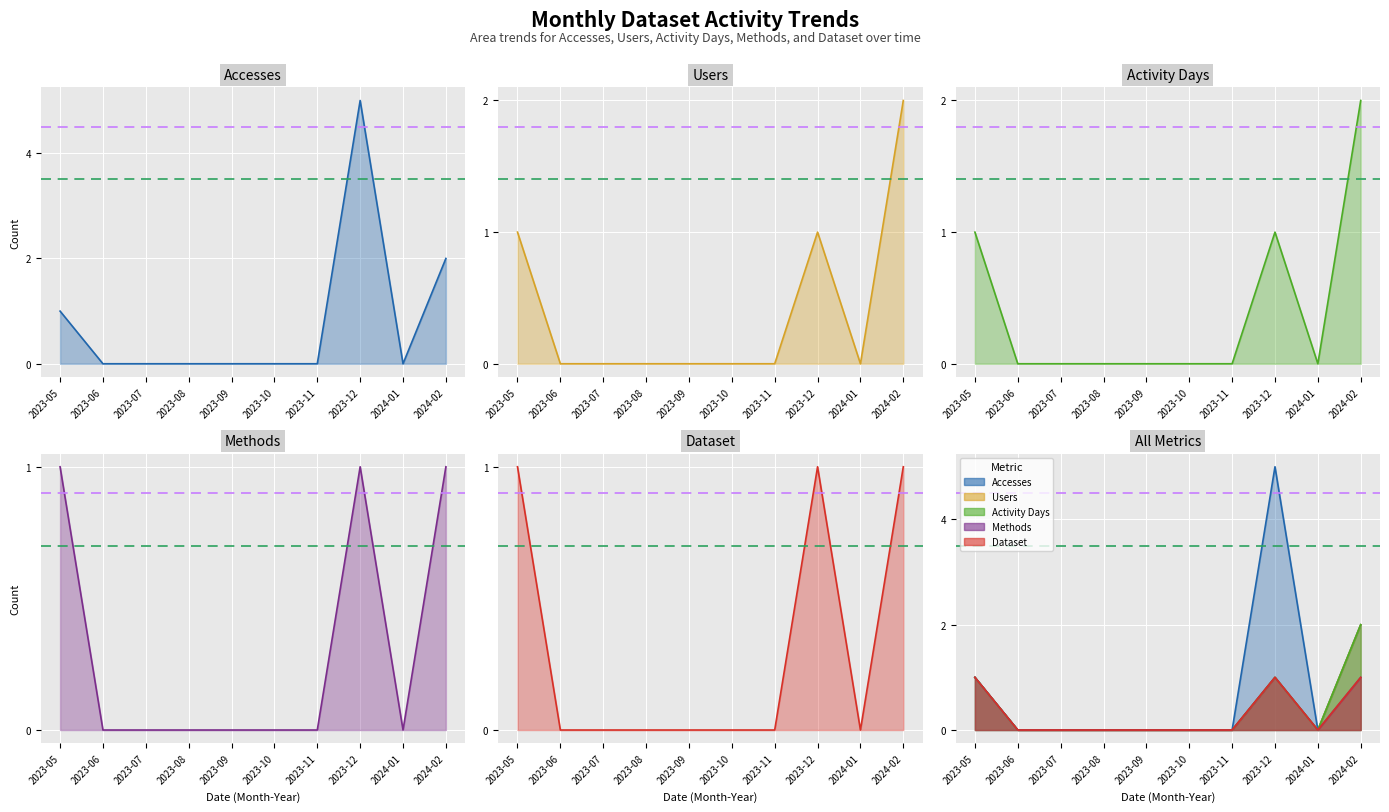

List the series in order of their peak value, highest first.

Accesses, Users, Activity Days, Methods, Dataset